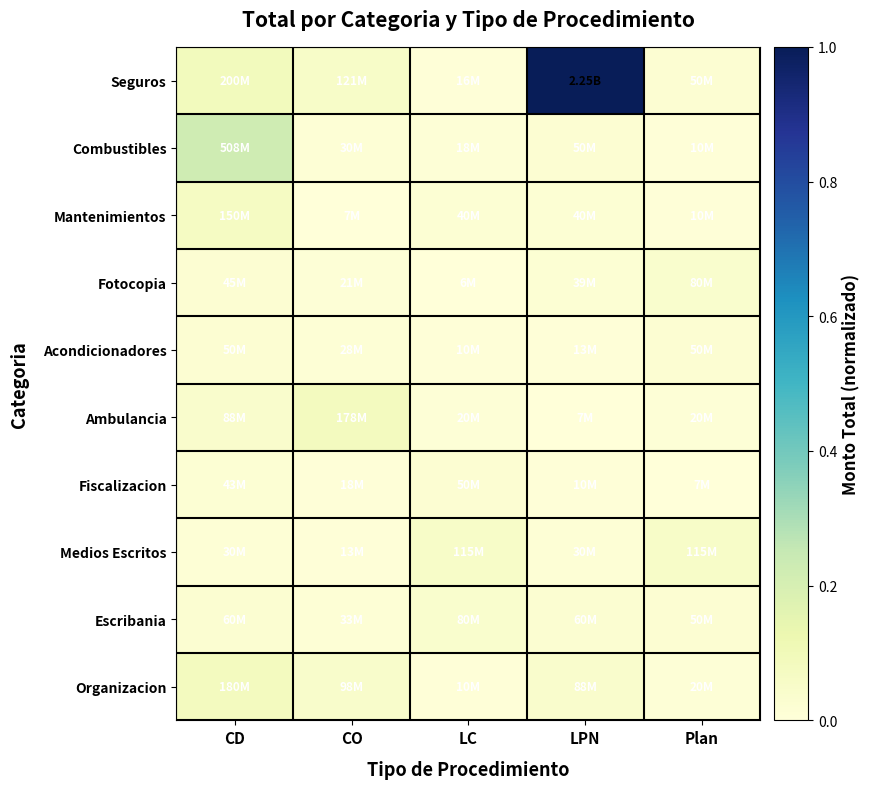

What is the total value across all series at CO?

0.2